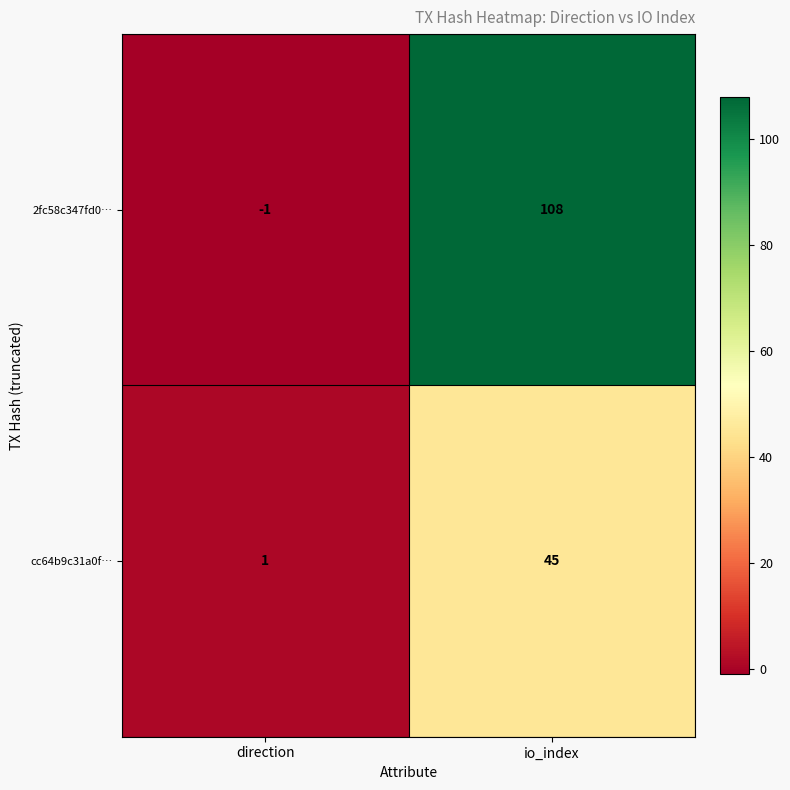

What is the minimum value shown in the chart?

-1